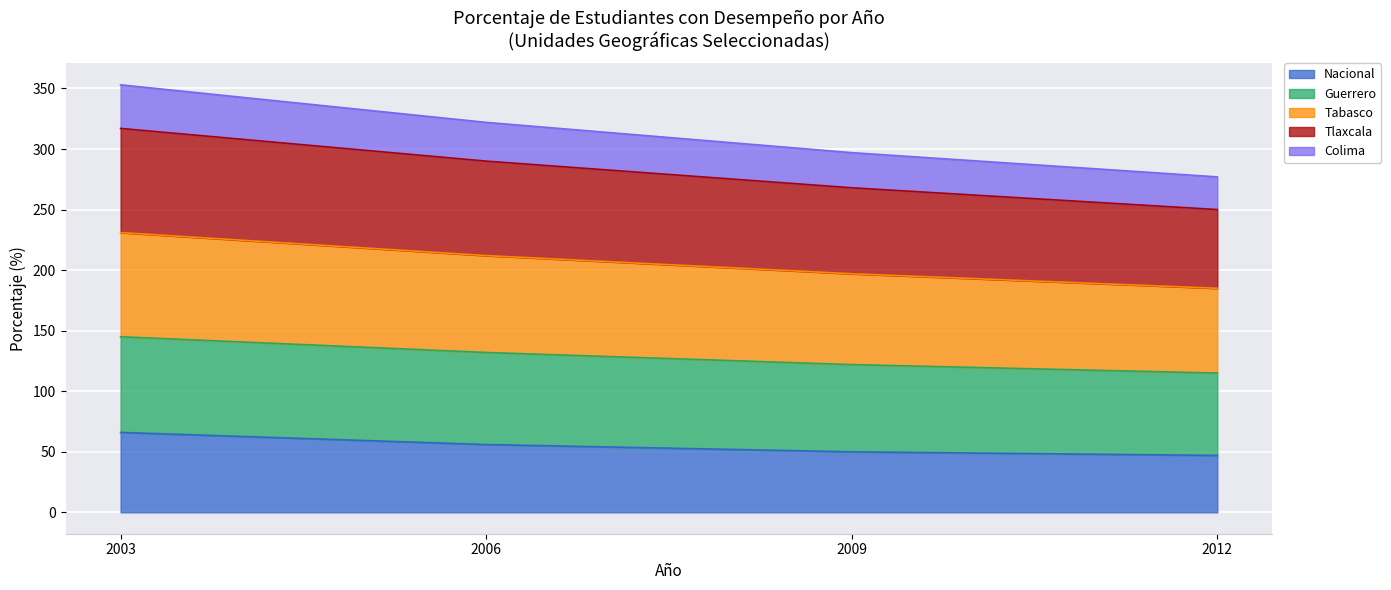

What is the lowest value of the Nacional series?

47